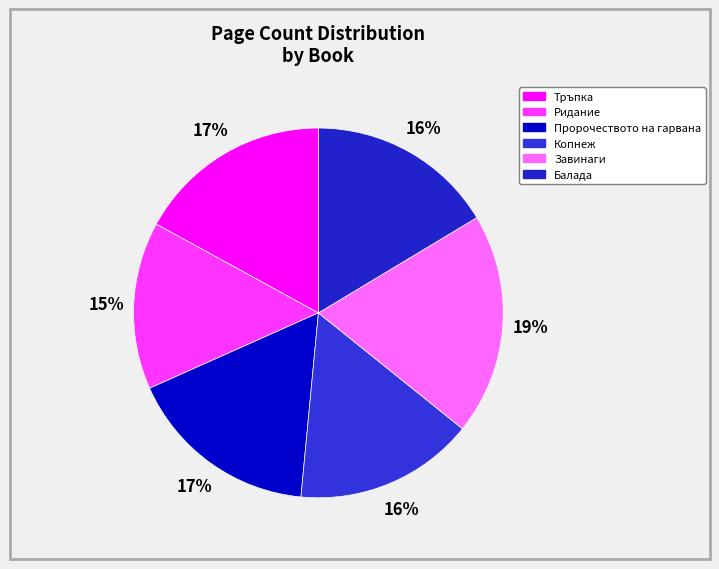

What percentage do Копнеж and Завинаги together represent?

35.1%